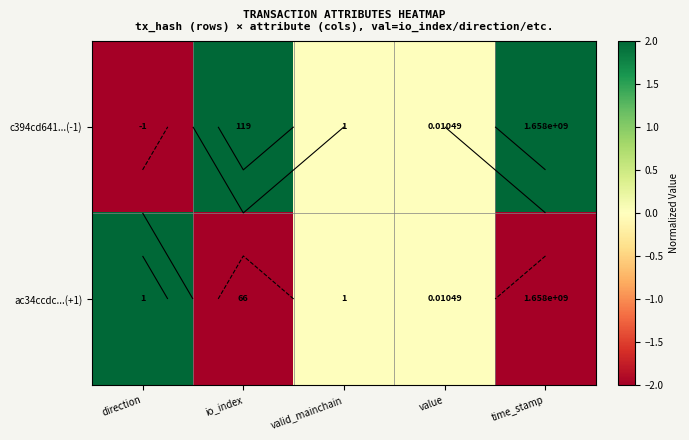

What is the sum of the ac34ccdc...(+1) values at valid_mainchain and direction?

2